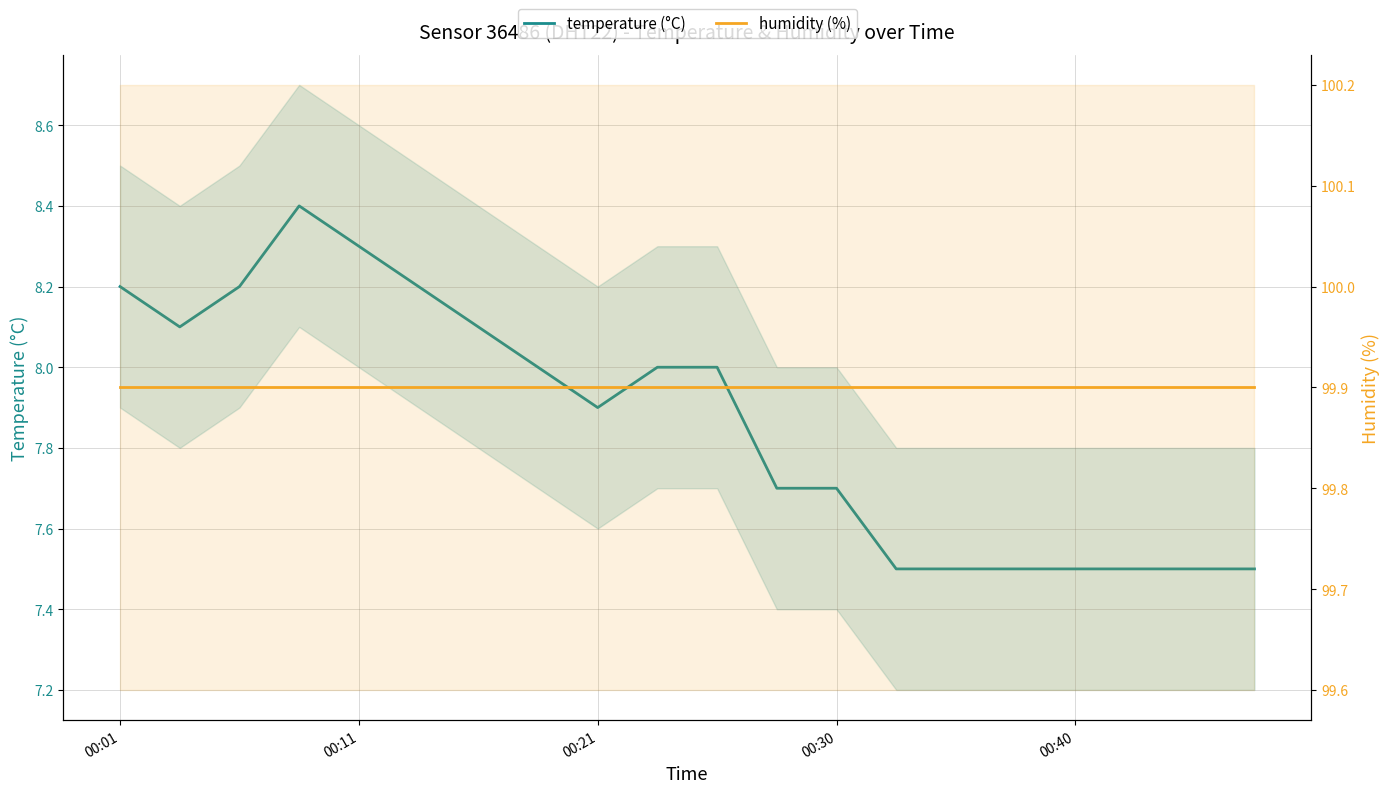

What is the value of the temperature (°C) point at the 17th from the left?

7.5